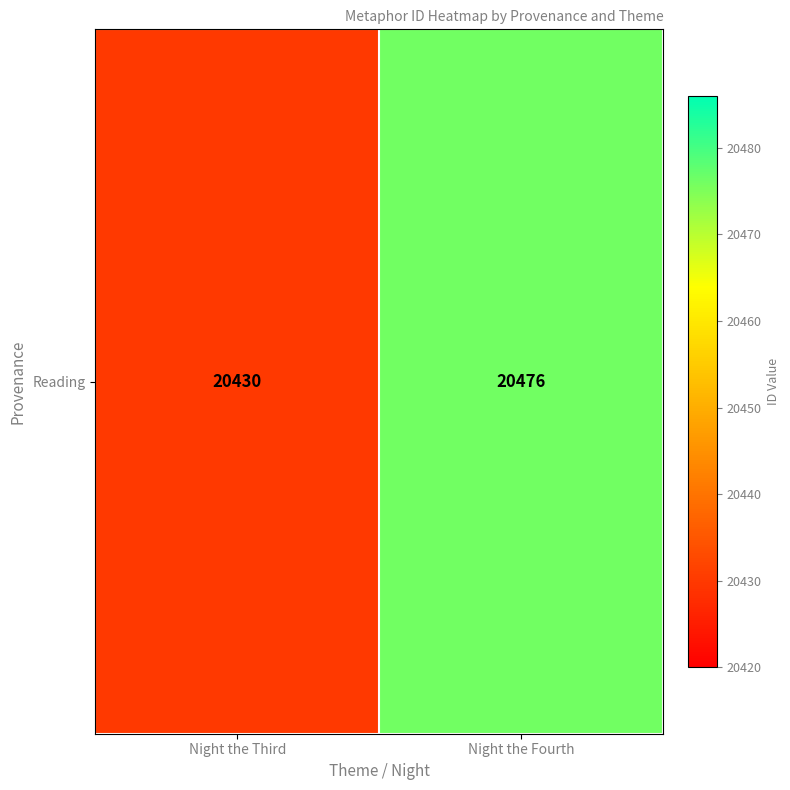

List the labels in order of value, smallest first.

Night the Third, Night the Fourth